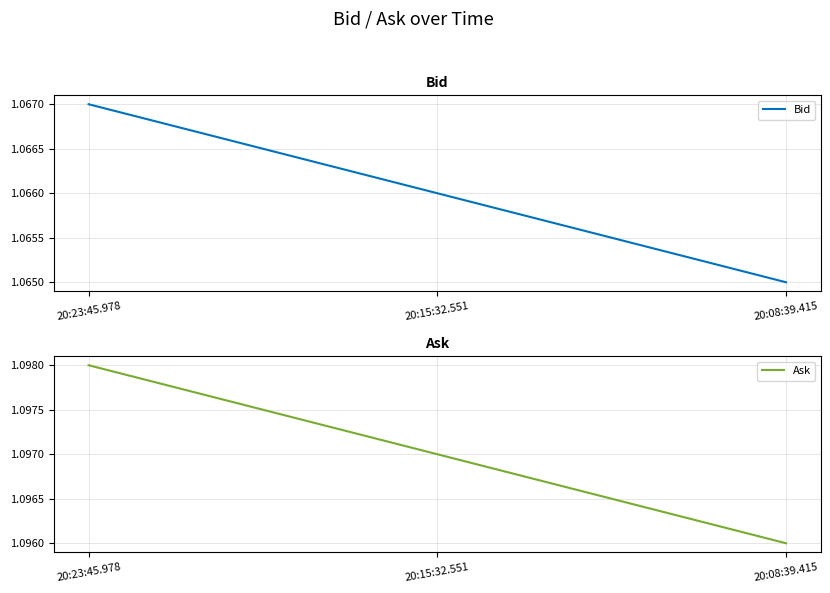

Which series has the largest total across all categories?

Ask